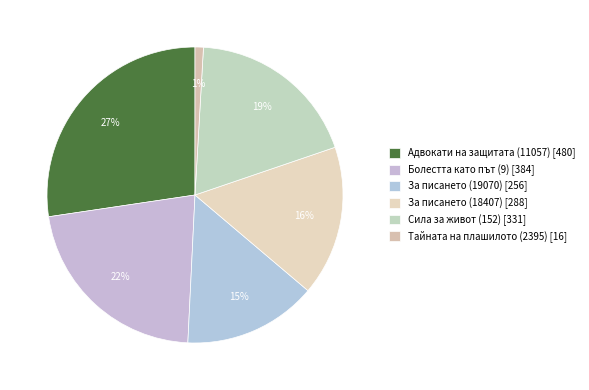

Is it true that За писането (19070) is 15% of the pie?

True